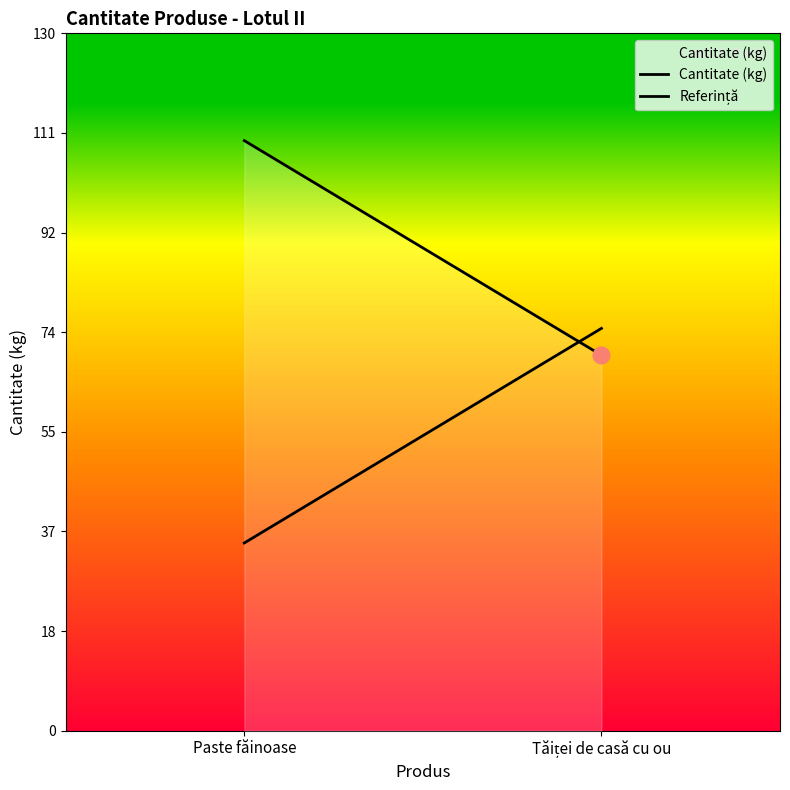

Which series has the largest range (max minus min)?

Cantitate (kg)